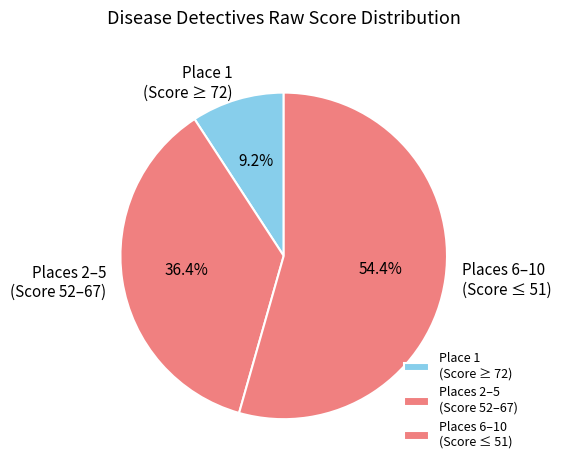

What is the total percentage of Places 6–10 (Score ≤ 51) and Place 1 (Score ≥ 72)?

63.6%